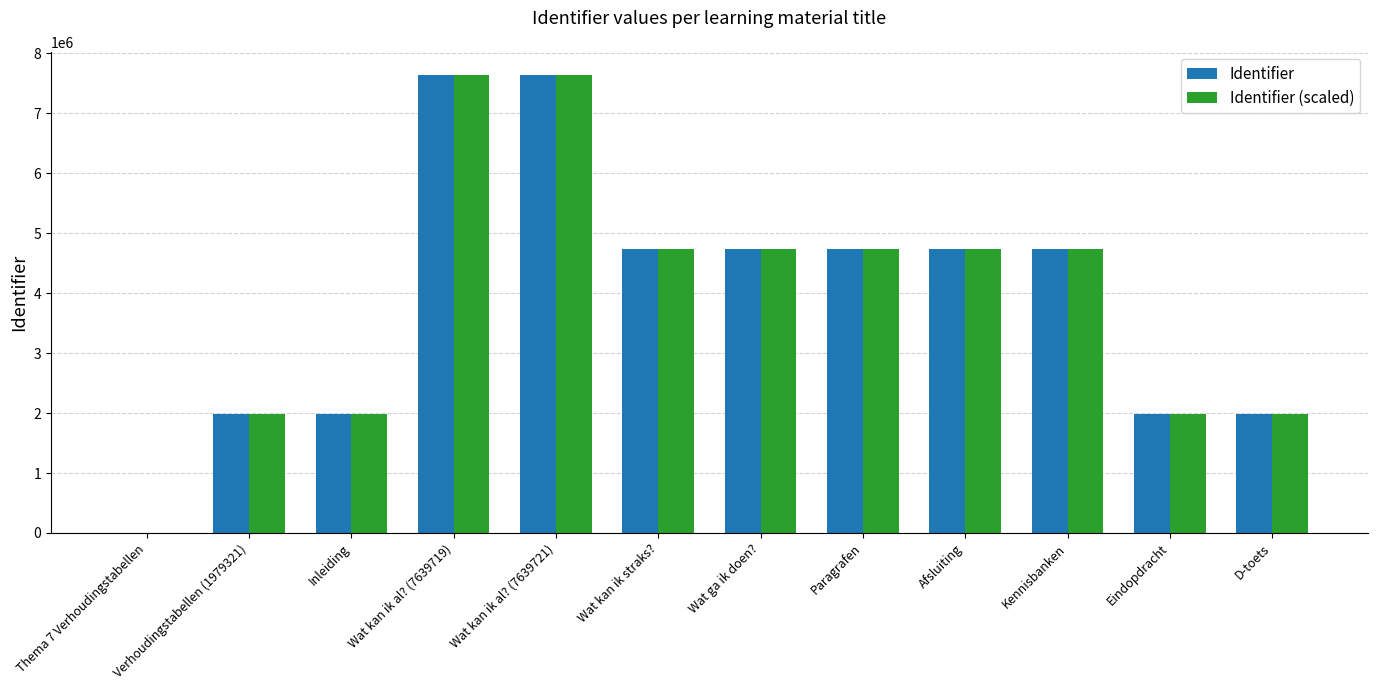

The value of Identifier (scaled) at Paragrafen is 8150937. True or false?

False